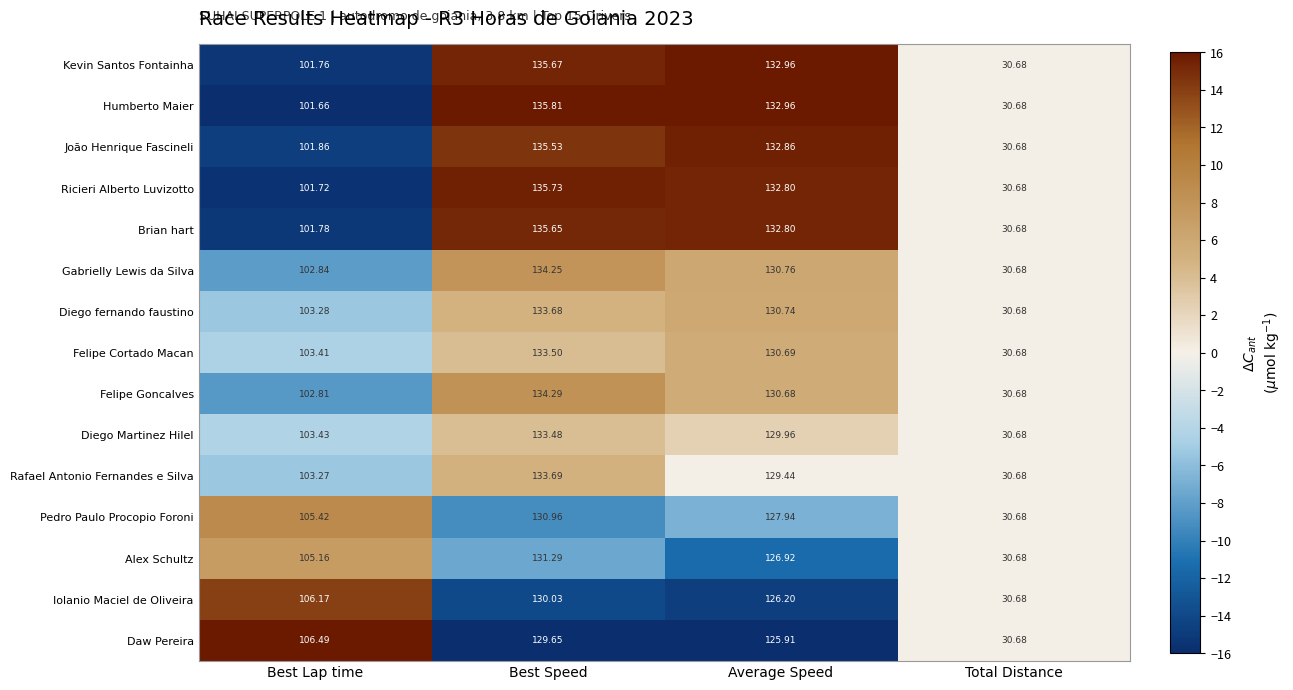

Rank the categories by Felipe Cortado Macan value from highest to lowest.

Best Speed, Average Speed, Best Lap time, Total Distance